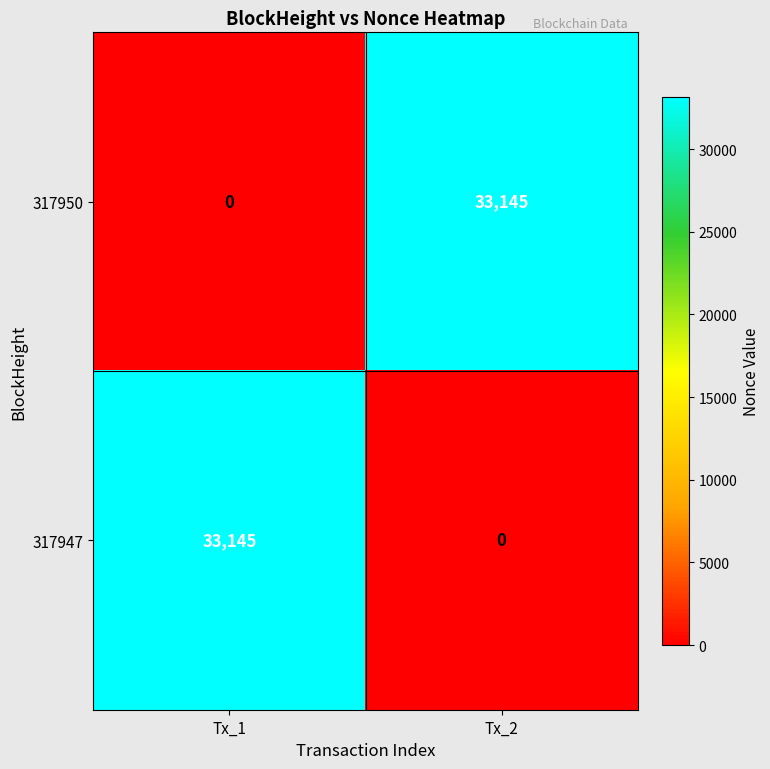

Reading right to left, extract all data points from this chart.

317950: Tx_2=33145	Tx_1=0
317947: Tx_2=0	Tx_1=33145